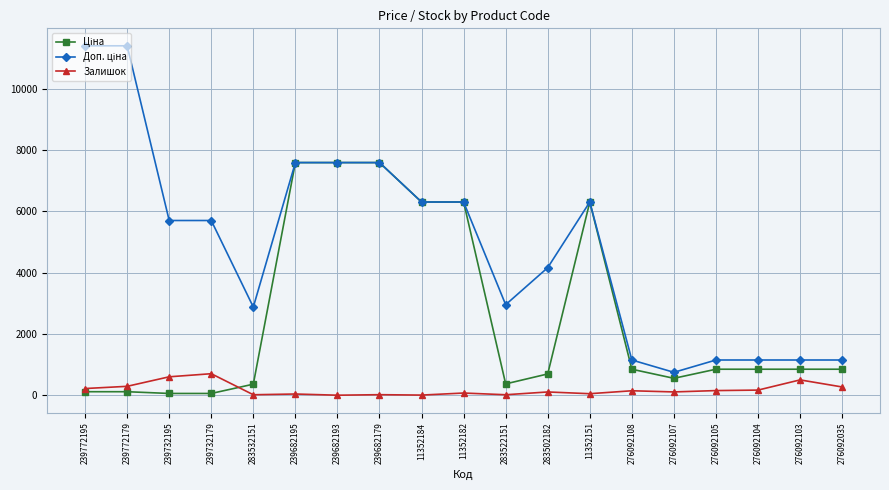

What is the maximum value shown in the chart?

11410.0